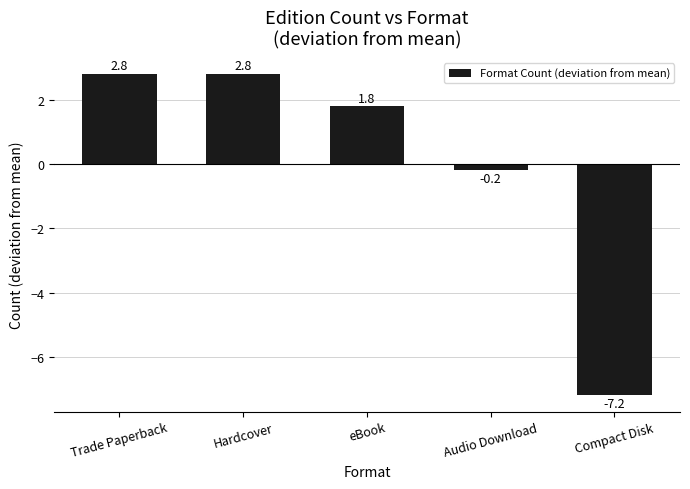

What is the change in value from Hardcover to eBook?

-1.0